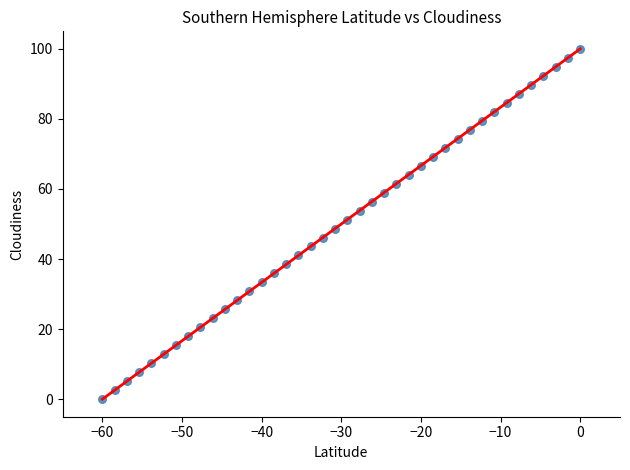

What is the range of X values (max minus min)?

60.0